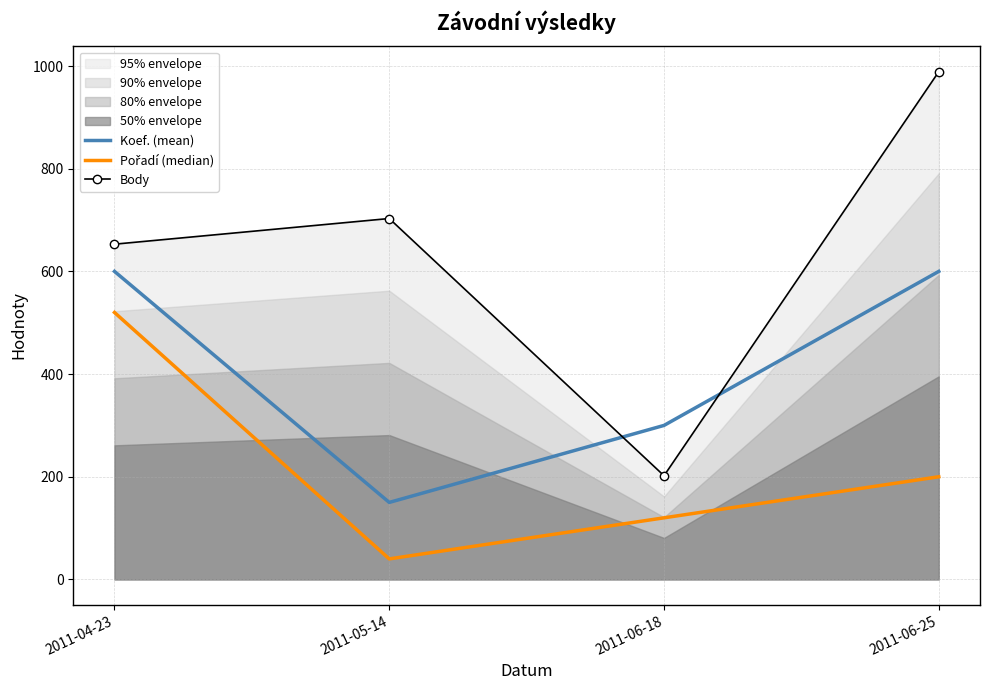

What is the label of the 1st point from the left?

2011-04-23